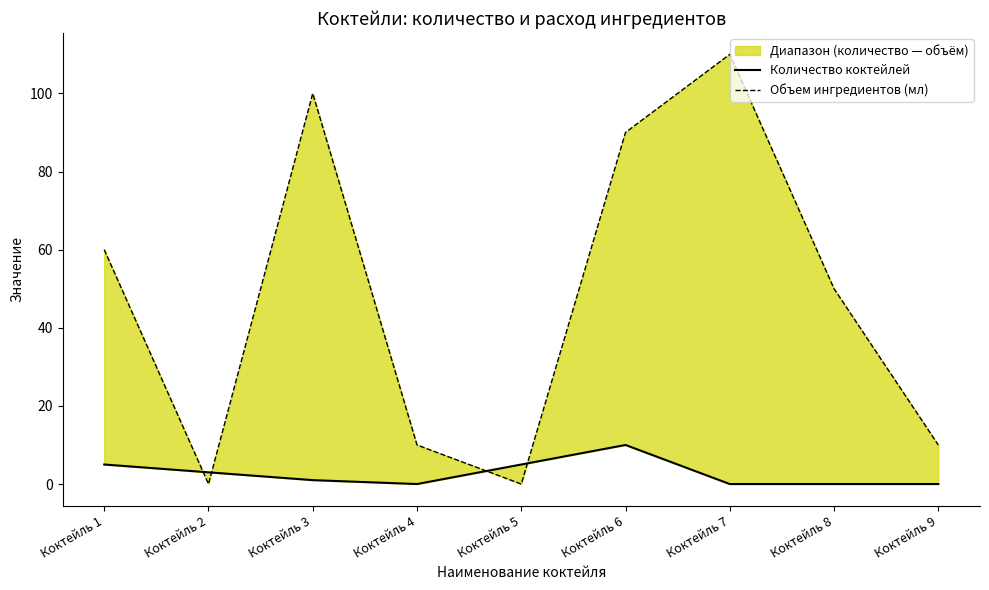

At Коктейль 2, list the series in order from smallest to largest.

Объем ингредиентов (мл), Количество коктейлей